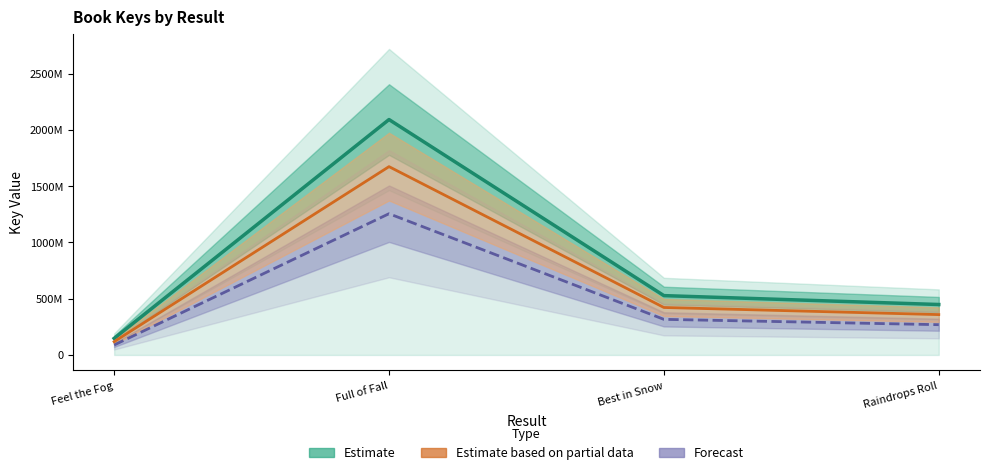

True or false: Estimate based on partial data and Forecast cross at least once.

False